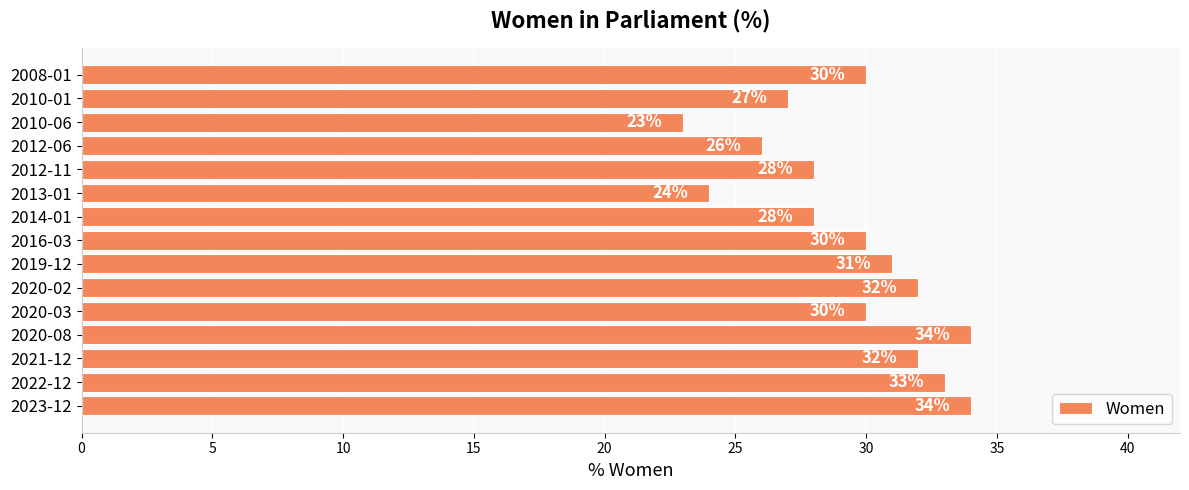

How many categories are shown in the chart?

15